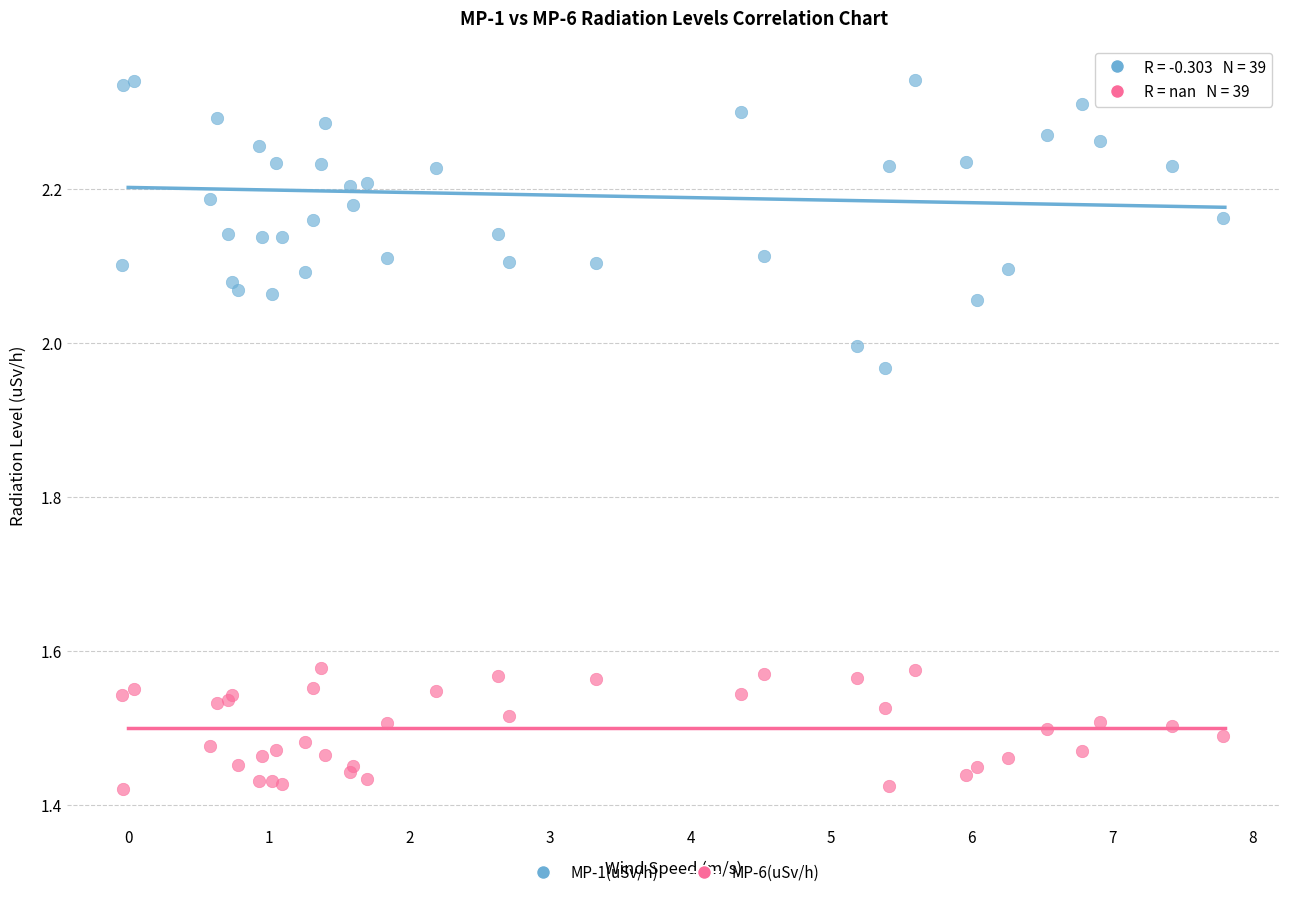

Which series has the largest Y range (max minus min)?

MP-1(uSv/h)